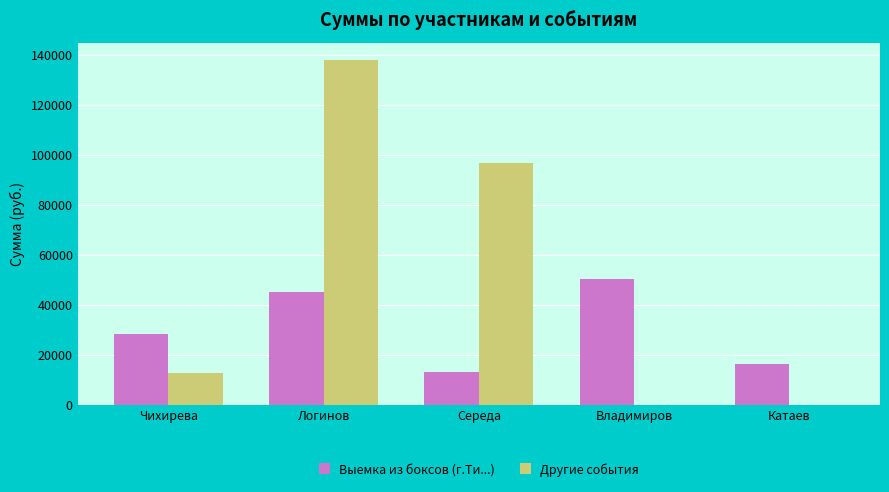

At which label is Другие события closest to 68950?

Середа